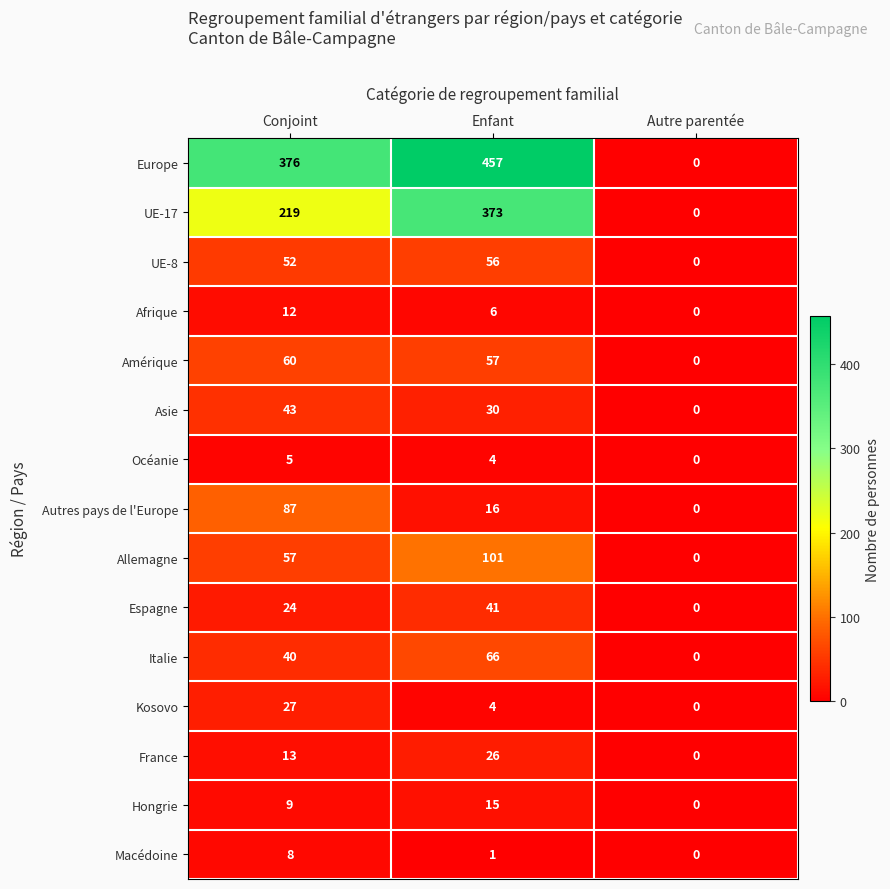

At how many categories does at least one series exceed 286?

2